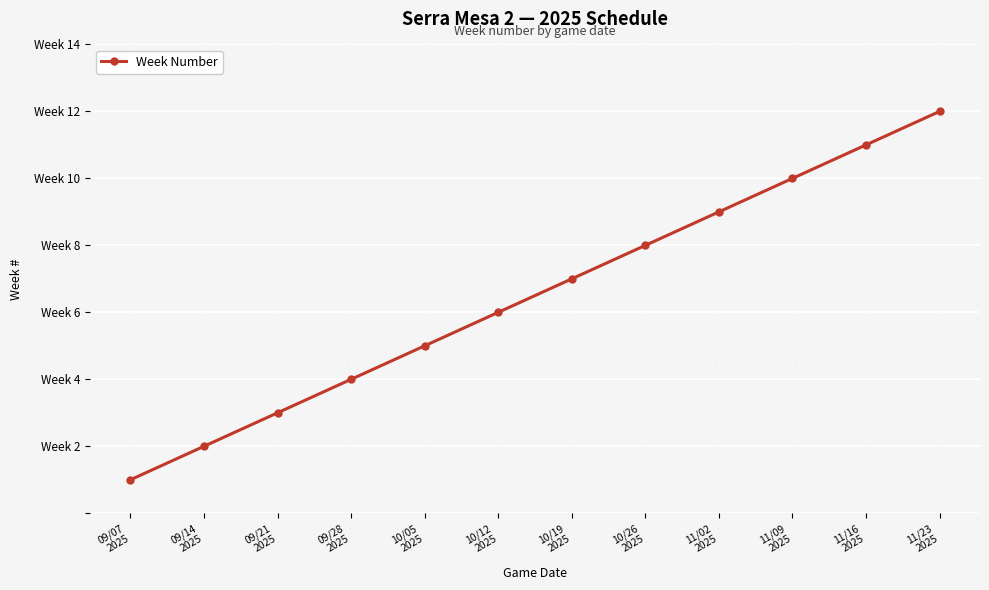

Between 11/23
2025 and 09/28
2025, which is larger?

11/23
2025